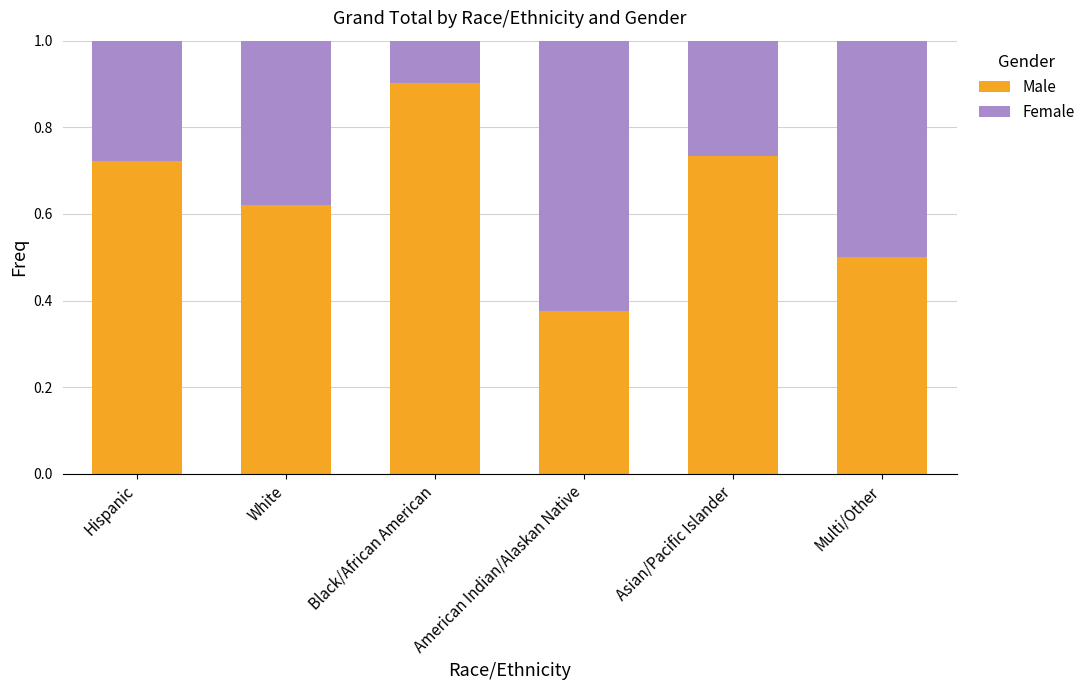

At which label does Male reach its minimum?

American Indian/Alaskan Native